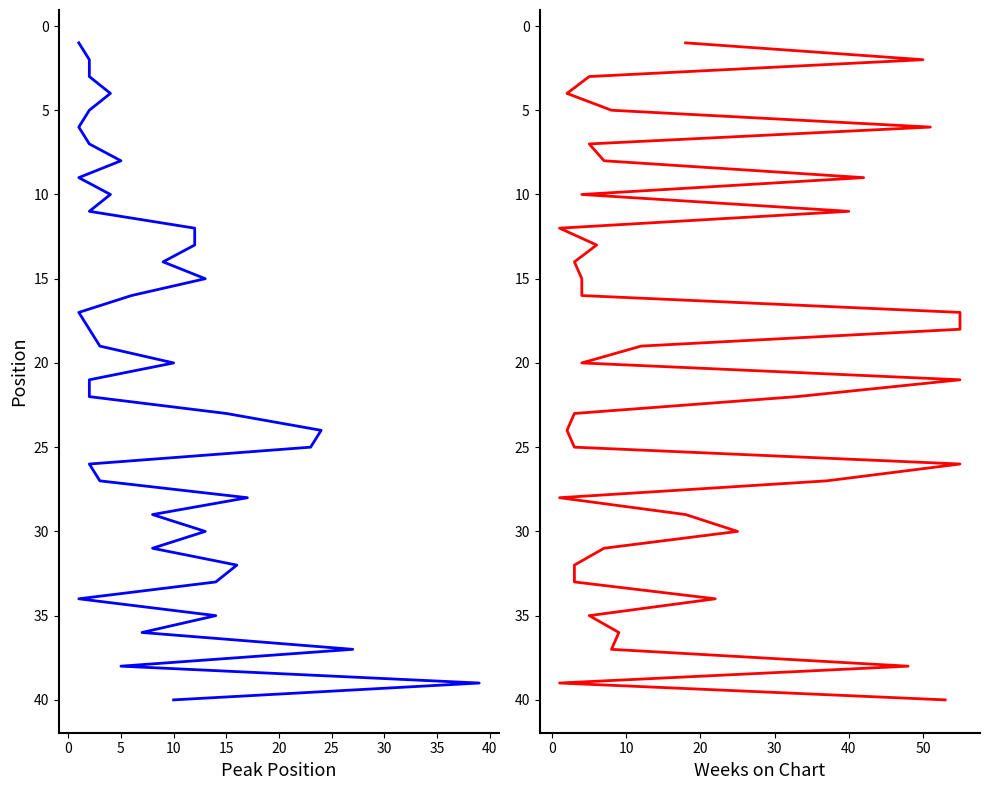

How many data points in Peak Position are above 21?

19